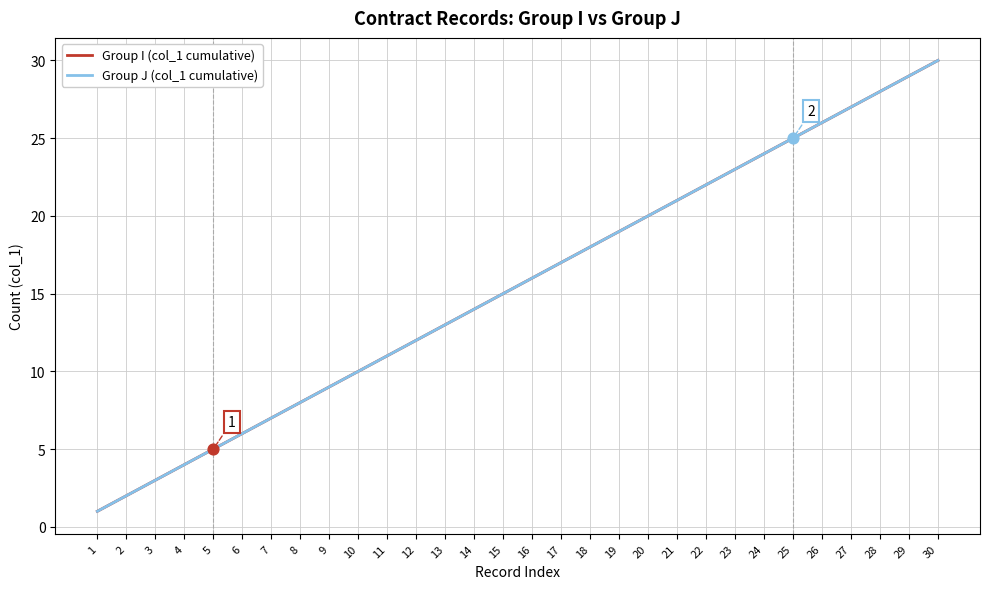

What are all the series names shown in the legend?

Group I (col_1 cumulative), Group J (col_1 cumulative)